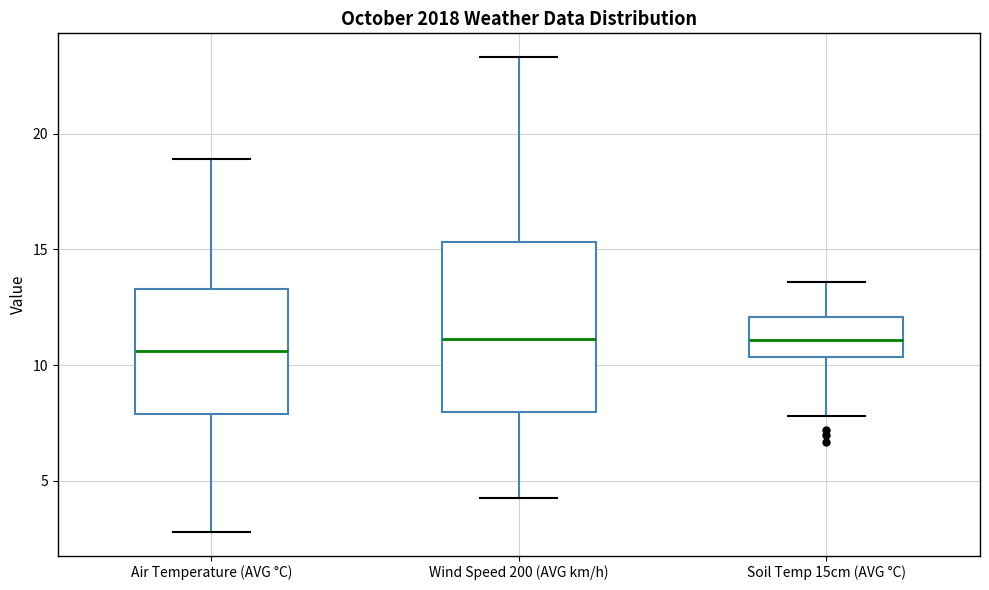

Reading left to right, transcribe this box plot: for each box, give where its median line is, the range the box spans, and where its two whiskers end, as read against the y-axis. The values are not printed on the chart, so give them approximately, as read against the axis.

Air Temperature (AVG °C): median 10.5, box 8.0 to 13.5, whiskers 3.0 to 19.0
Wind Speed 200 (AVG km/h): median 11.0, box 8.0 to 15.5, whiskers 4.5 to 23.5
Soil Temp 15cm (AVG °C): median 11.0, box 10.5 to 12.0, whiskers 8.0 to 13.5